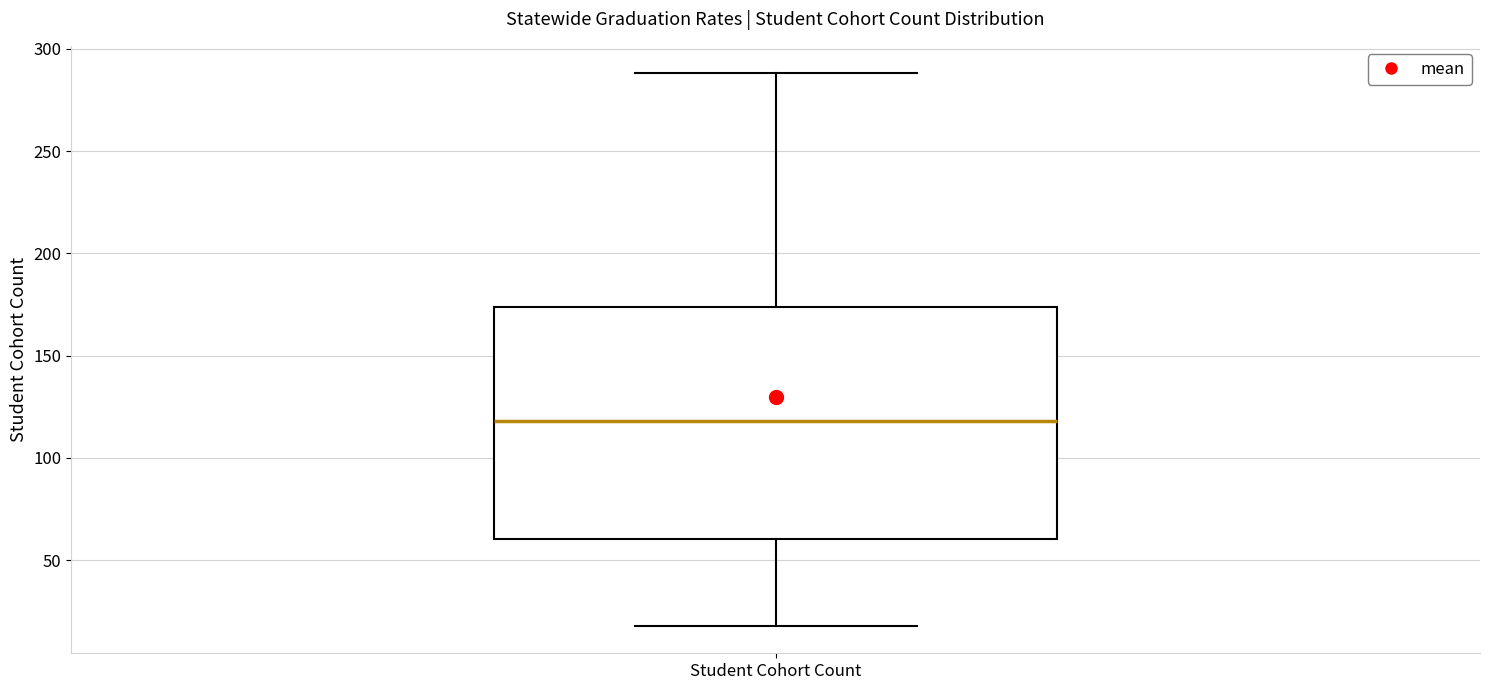

Where does the upper whisker of the box for Student Cohort Count end on the y-axis? The values are not printed on the chart, so give them approximately, as read against the axis.

290